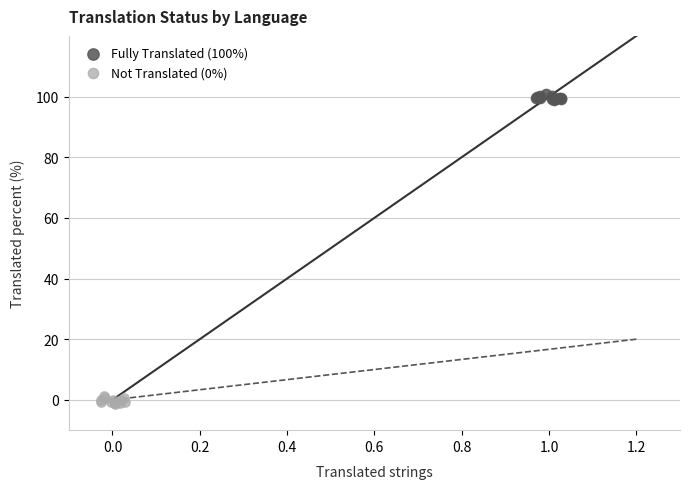

Which series reaches the maximum Y coordinate?

Fully Translated (100%)